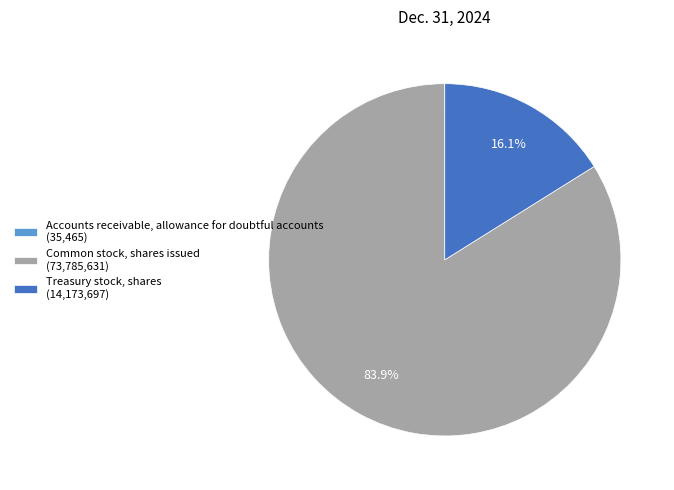

What portion of the pie excludes Treasury stock, shares?

83.9%